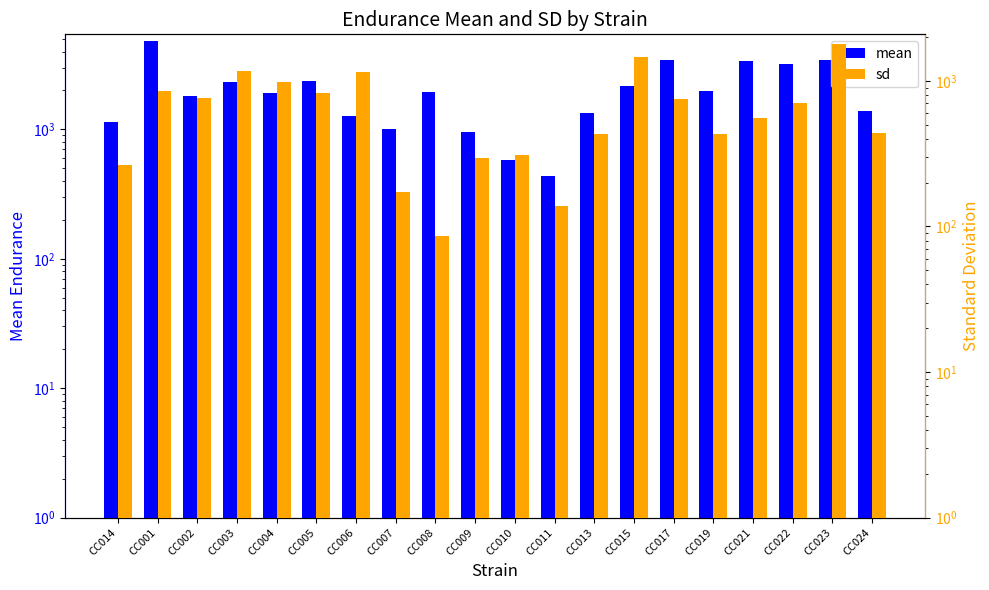

Which series has the largest total across all categories?

mean